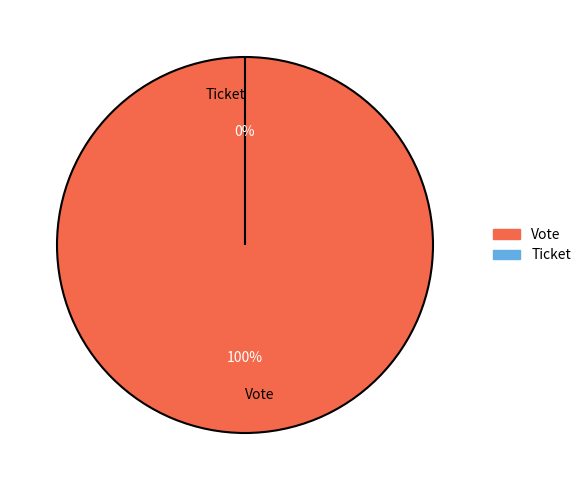

What is the smallest slice in the pie chart?

Ticket